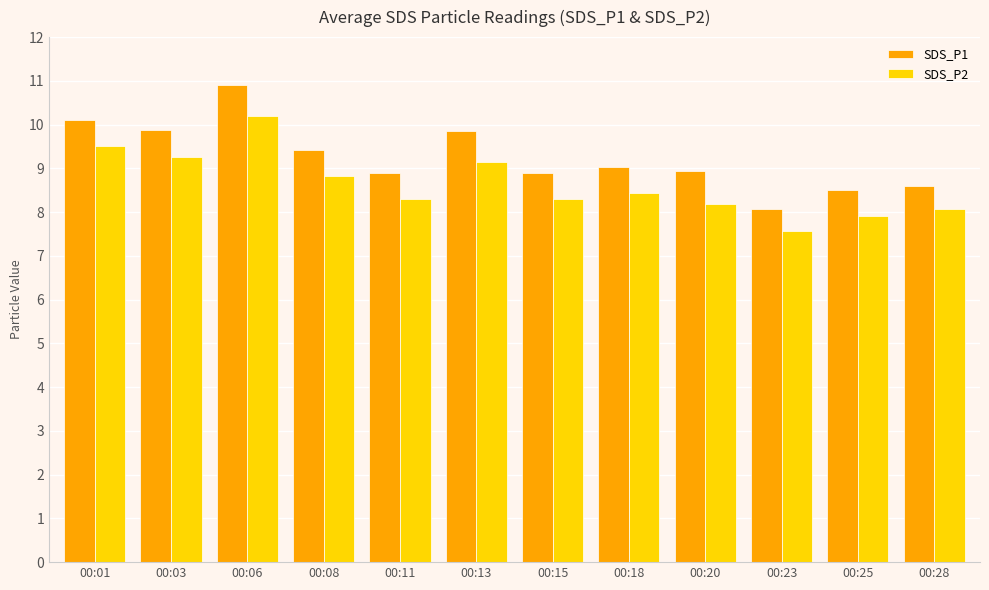

What is the sum of all SDS_P1 values?

111.1